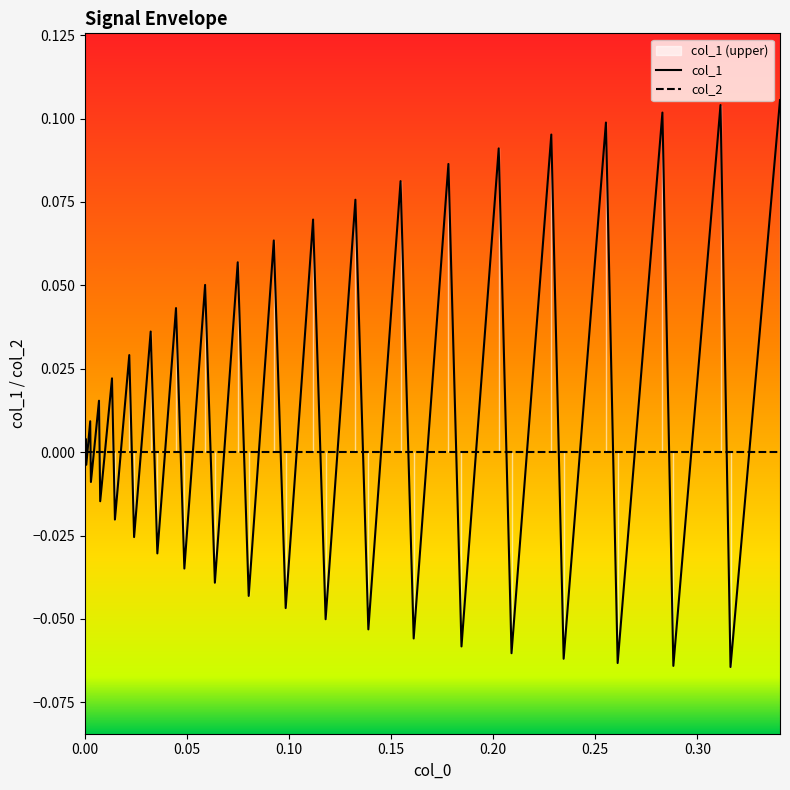

Reading right to left, list all the values displayed in this chart.

col_1: 0.1	-0.1	0.1	-0.1	0.1	-0.1	0.1	-0.1	0.1	-0.1	0.1	-0.1	0.1	-0.1	0.1	-0.1	0.1	-0.1	0.1	-0.0	0.1	-0.0	0.1	-0.0	0.1	-0.0	0.0	-0.0	0.0	-0.0	0.0	-0.0	0.0	-0.0	0.0	-0.0	0.0	-0.0	0.0	0.0
col_2: 0.0	0.0	0.0	0.0	0.0	0.0	0.0	0.0	0.0	0.0	0.0	0.0	0.0	0.0	0.0	0.0	0.0	0.0	0.0	0.0	0.0	0.0	0.0	0.0	0.0	0.0	0.0	0.0	0.0	0.0	0.0	0.0	0.0	0.0	0.0	0.0	0.0	0.0	0.0	0.0